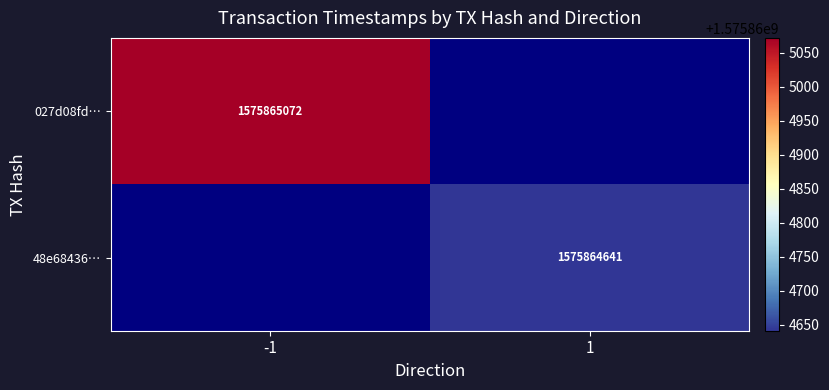

Count the 027d08fd72b8c8f43c6a51721d633cd8991d6fd values in the range -1 to 1575865072.

2